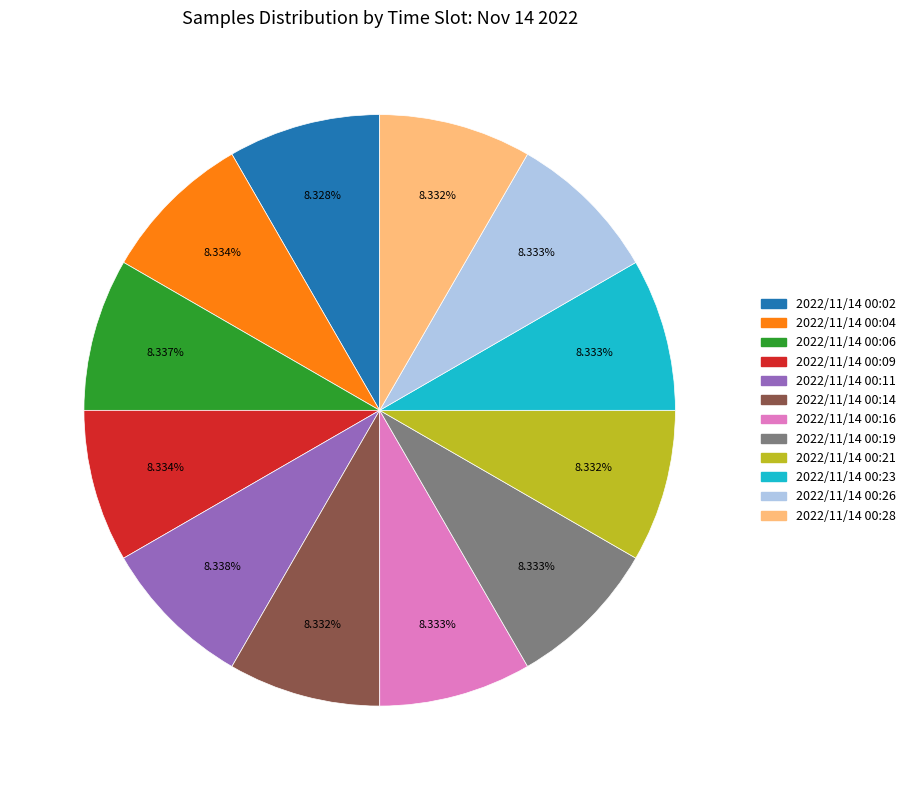

Is it true that 2022/11/14 00:21 is 8% of the pie?

True